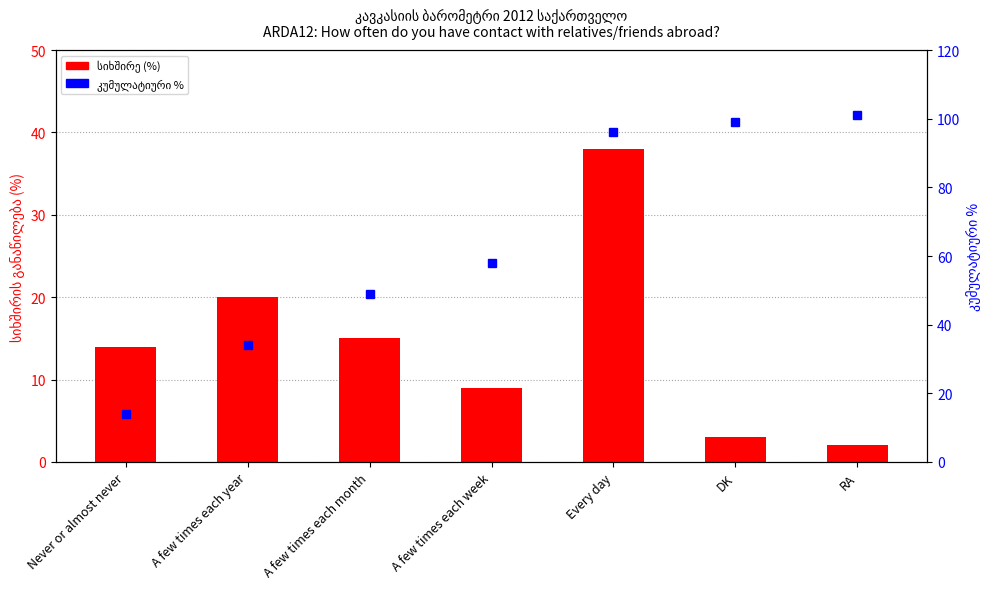

Reading left to right, what are all the values shown in this chart?

სიხშირე (%): 14	20	15	9	38	3	2
კუმულატიური %: 14	34	49	58	96	99	101